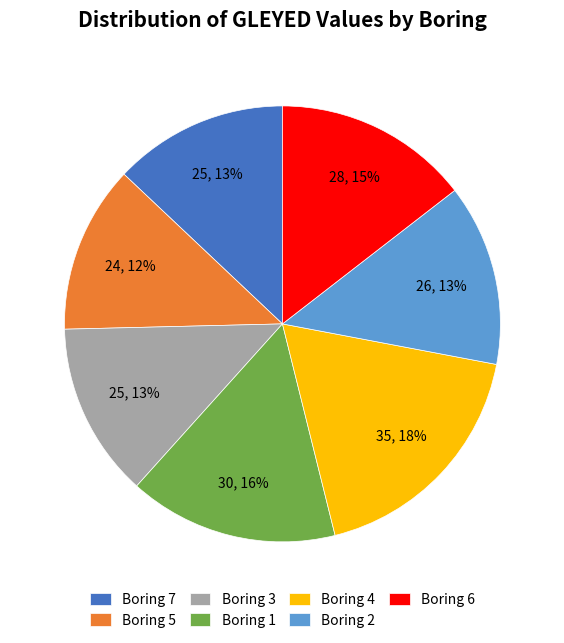

Approximately how many times larger is the value at Boring 2 compared to Boring 6?

0.9